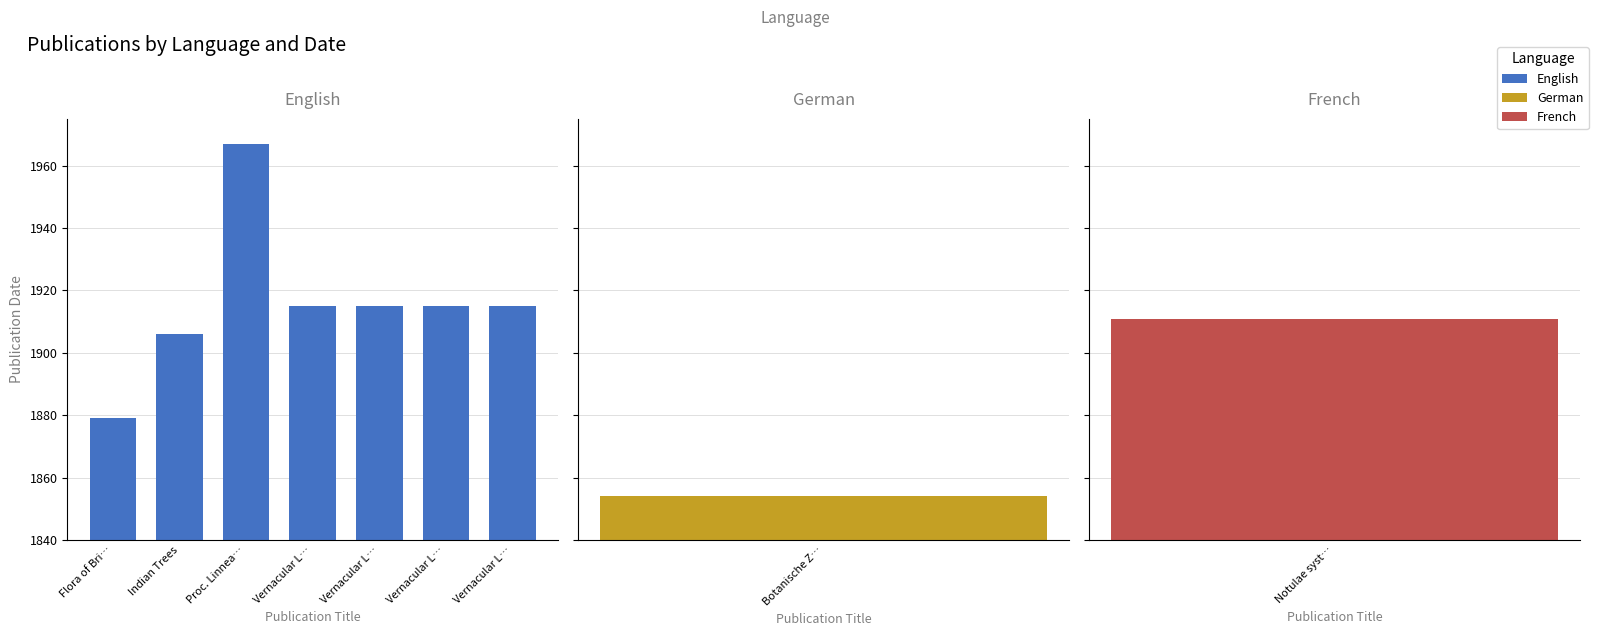

What is the change in value from Flora of Bri… to Vernacular L…?

+36